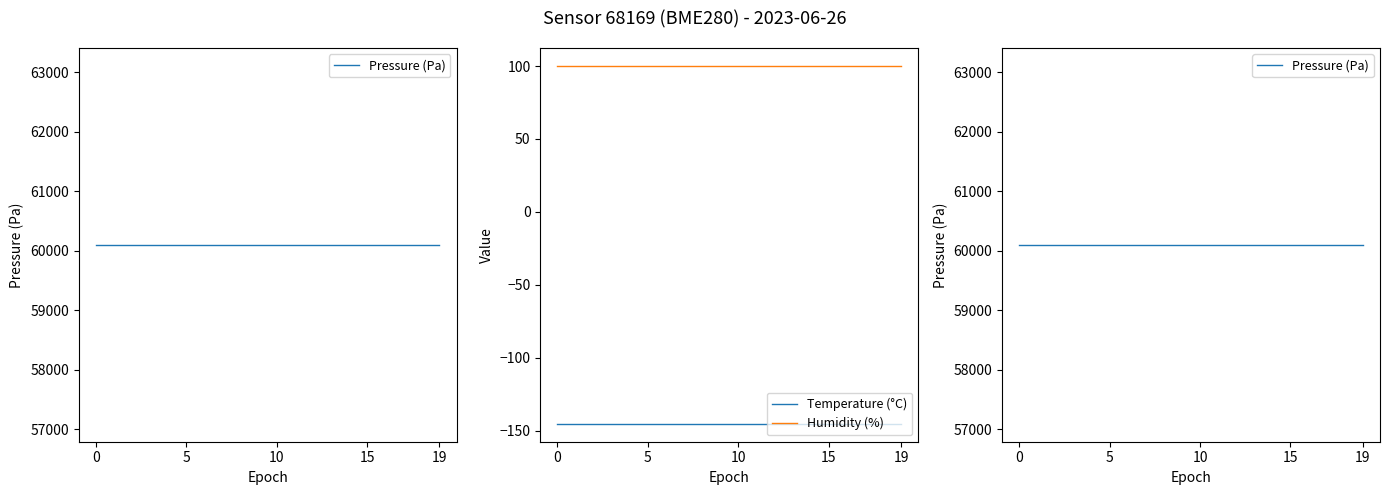

Which has a higher value, 16 or 8?

16